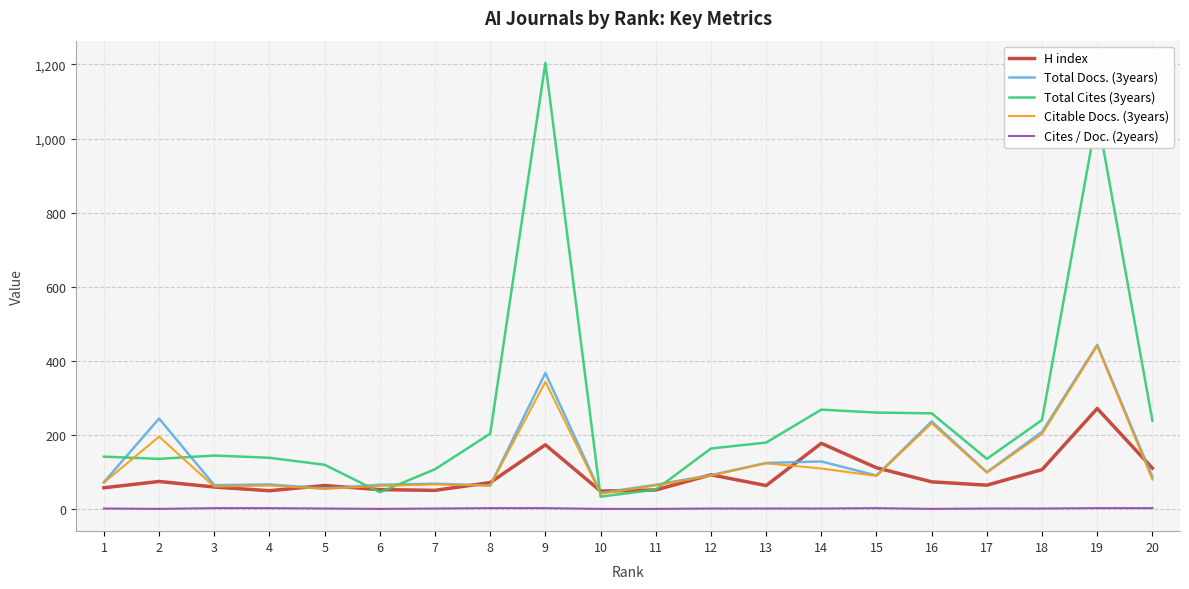

Which series has the widest spread of values?

Total Cites (3years)